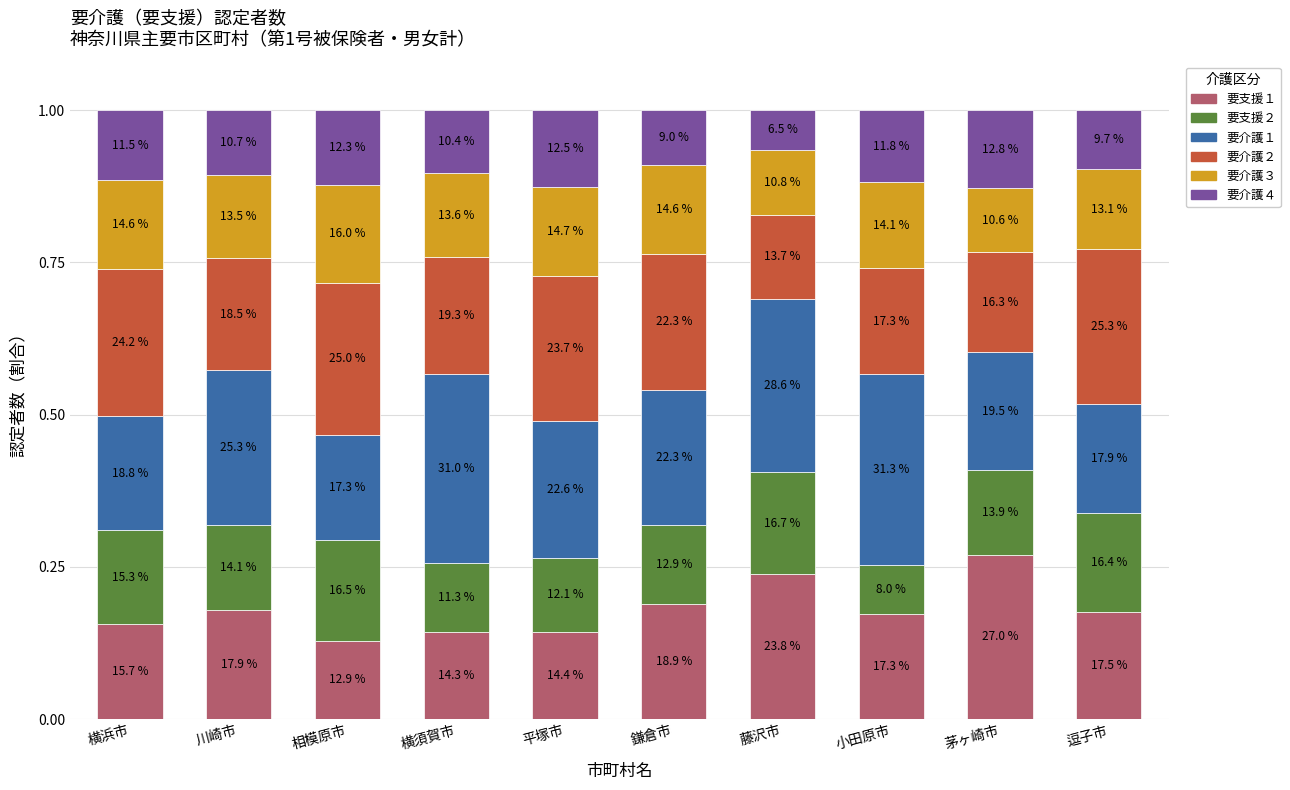

What is the label of the 4th bar from the right?

藤沢市